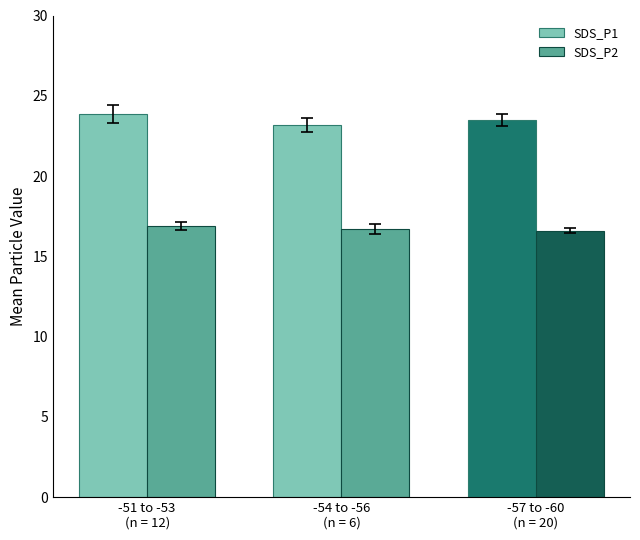

Between -51 to -53
(n = 12) and -57 to -60
(n = 20), which series saw the biggest shift?

SDS_P1